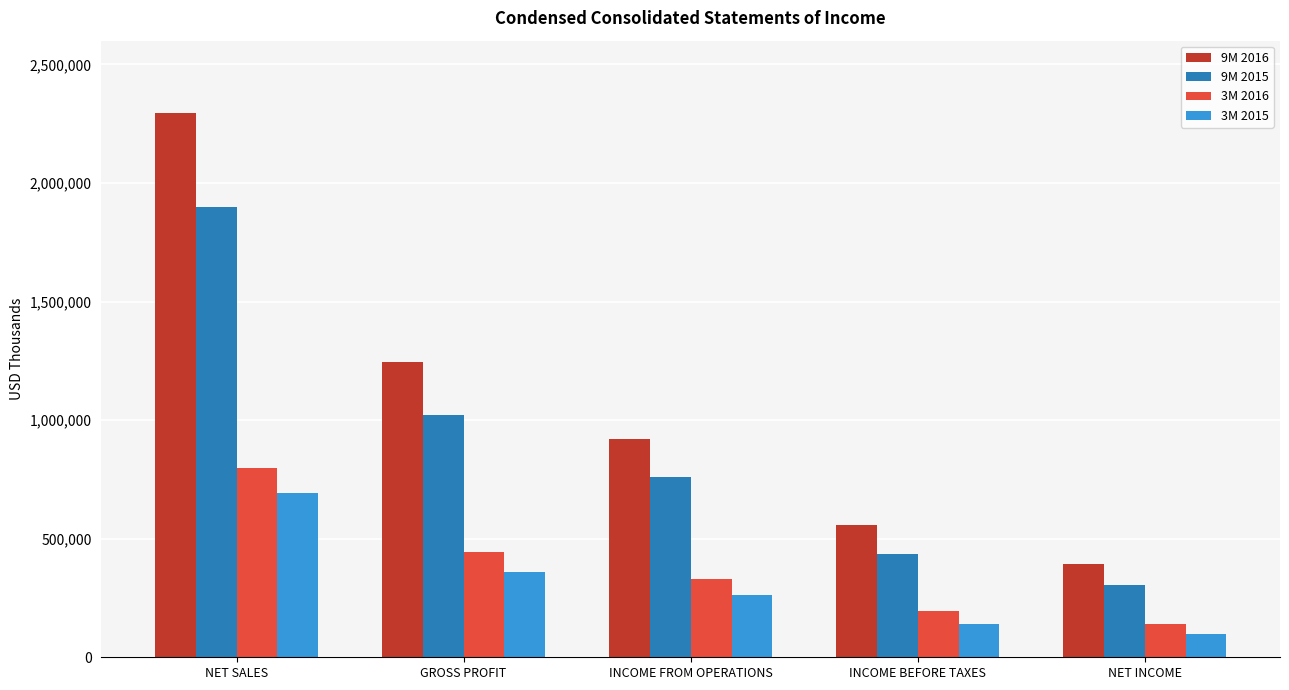

How many bars are there in total?

20